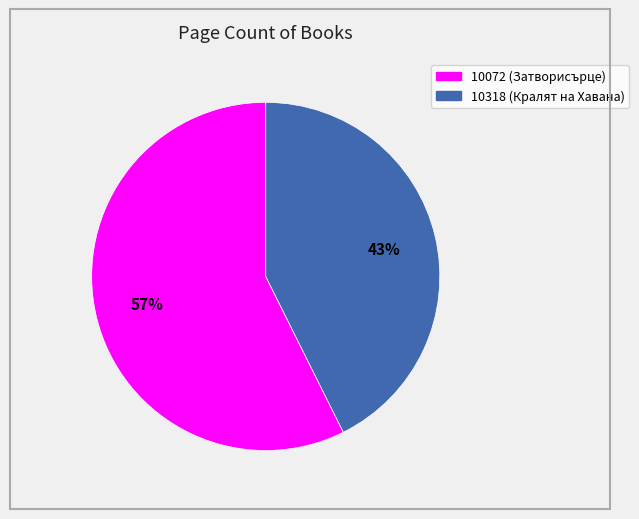

How many segments does this pie chart have?

2